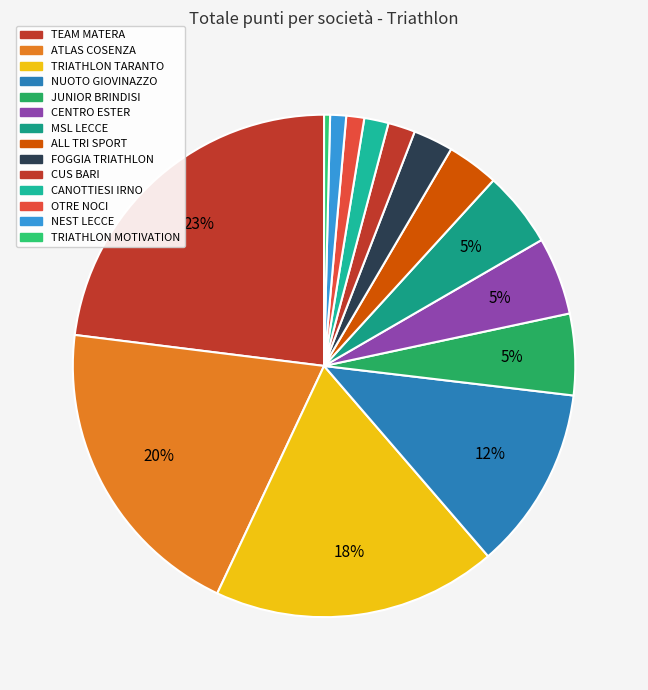

Is NEST LECCE the majority of the pie?

No